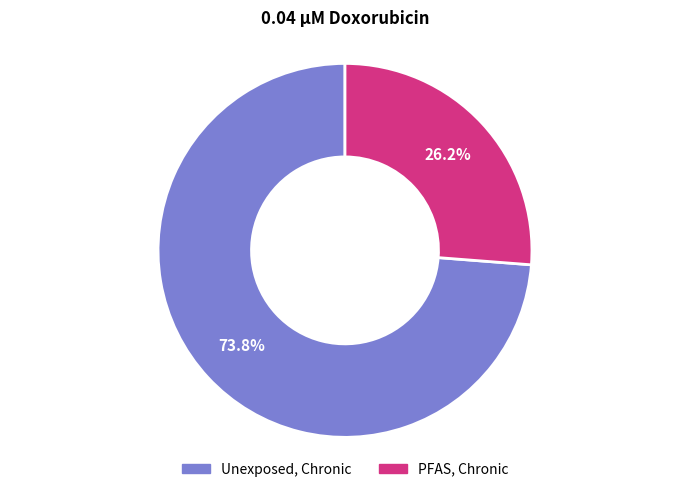

Which slice is the largest?

Unexposed, Chronic